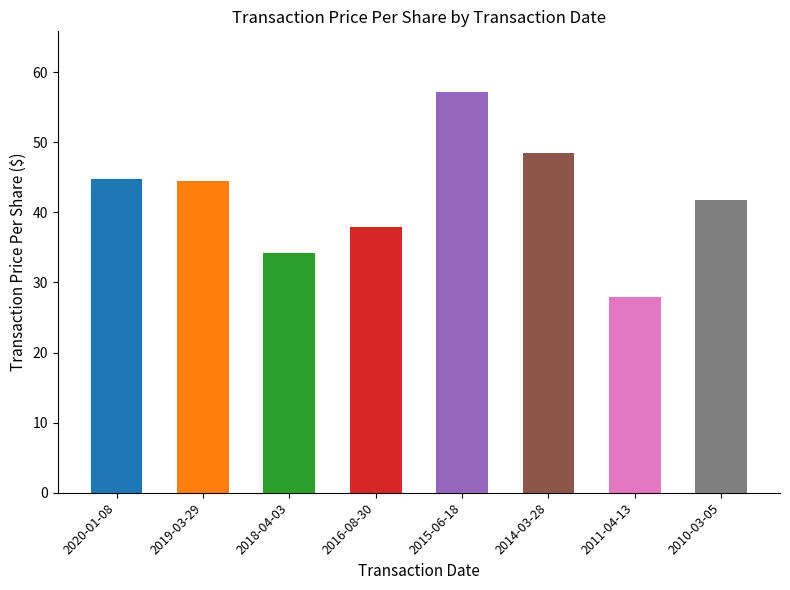

Which has a higher value, 2010-03-05 or 2020-01-08?

2020-01-08